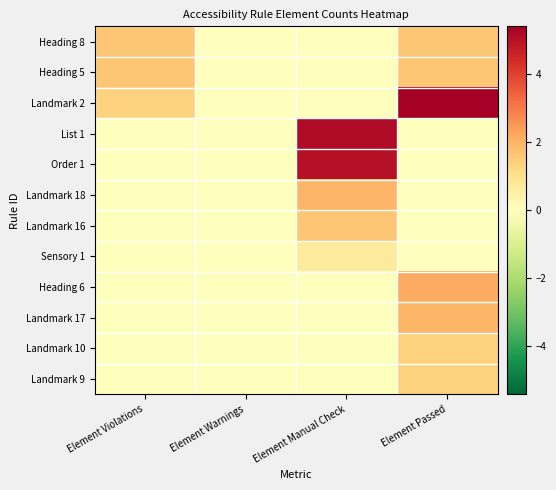

Reading left to right, what are all the values shown in this chart?

Heading 8: Element Violations=1.6	Element Warnings=0.0	Element Manual Check=0.0	Element Passed=1.6
Heading 5: Element Violations=1.6	Element Warnings=0.0	Element Manual Check=0.0	Element Passed=1.6
Landmark 2: Element Violations=1.4	Element Warnings=0.0	Element Manual Check=0.0	Element Passed=5.4
List 1: Element Violations=0.0	Element Warnings=0.0	Element Manual Check=5.1	Element Passed=0.0
Order 1: Element Violations=0.0	Element Warnings=0.0	Element Manual Check=5.0	Element Passed=0.0
Landmark 18: Element Violations=0.0	Element Warnings=0.0	Element Manual Check=1.9	Element Passed=0.0
Landmark 16: Element Violations=0.0	Element Warnings=0.0	Element Manual Check=1.6	Element Passed=0.0
Sensory 1: Element Violations=0.0	Element Warnings=0.0	Element Manual Check=0.7	Element Passed=0.0
Heading 6: Element Violations=0.0	Element Warnings=0.0	Element Manual Check=0.0	Element Passed=2.2
Landmark 17: Element Violations=0.0	Element Warnings=0.0	Element Manual Check=0.0	Element Passed=1.9
Landmark 10: Element Violations=0.0	Element Warnings=0.0	Element Manual Check=0.0	Element Passed=1.4
Landmark 9: Element Violations=0.0	Element Warnings=0.0	Element Manual Check=0.0	Element Passed=1.4